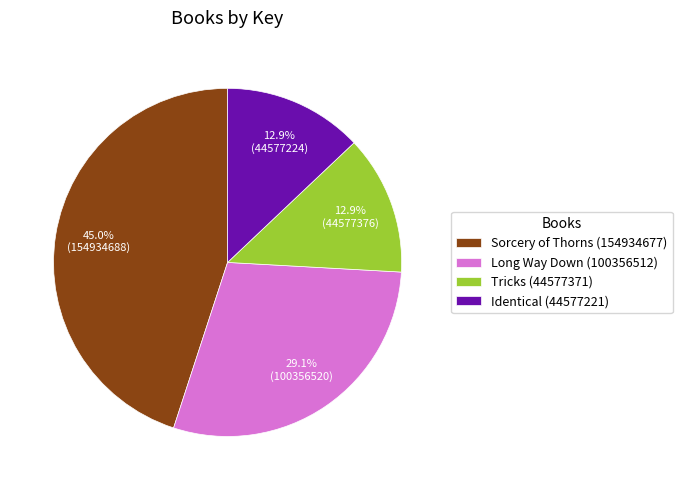

Does any single category account for the majority?

No